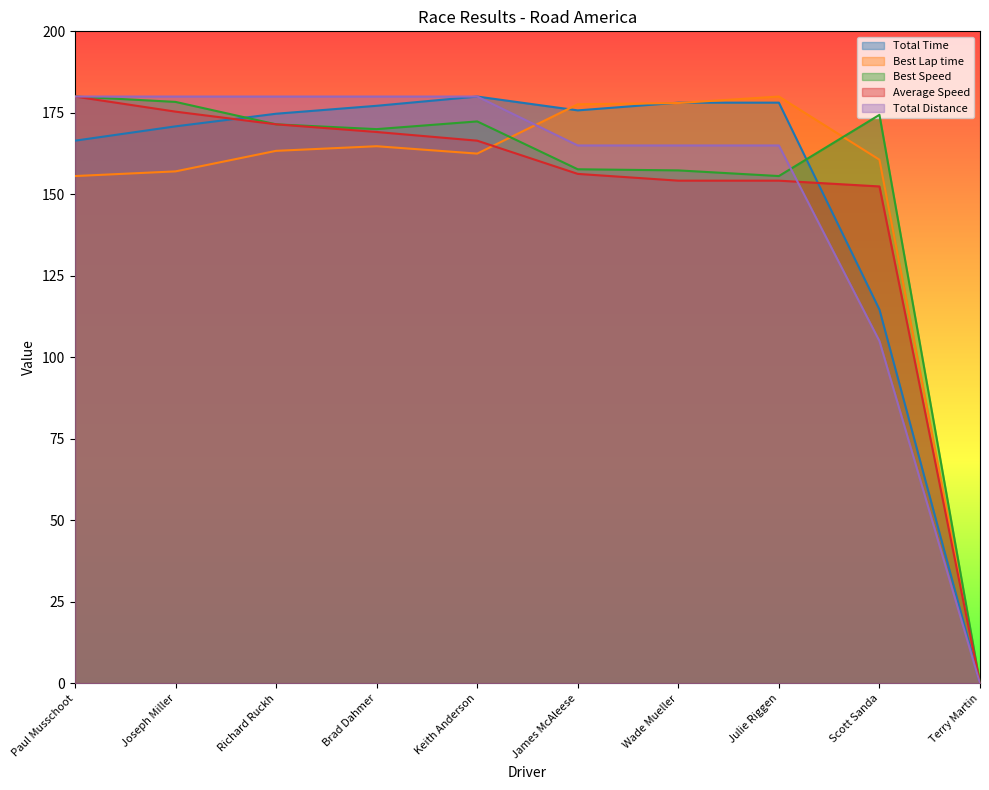

Which series changed the most between Brad Dahmer and Terry Martin?

Total Distance